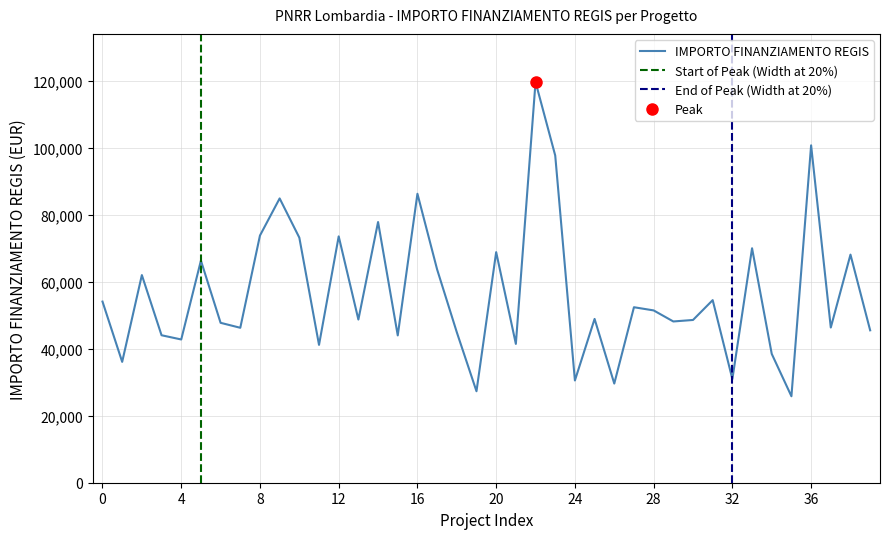

What is the minimum value for IMPORTO FINANZIAMENTO REGIS?

25842.4